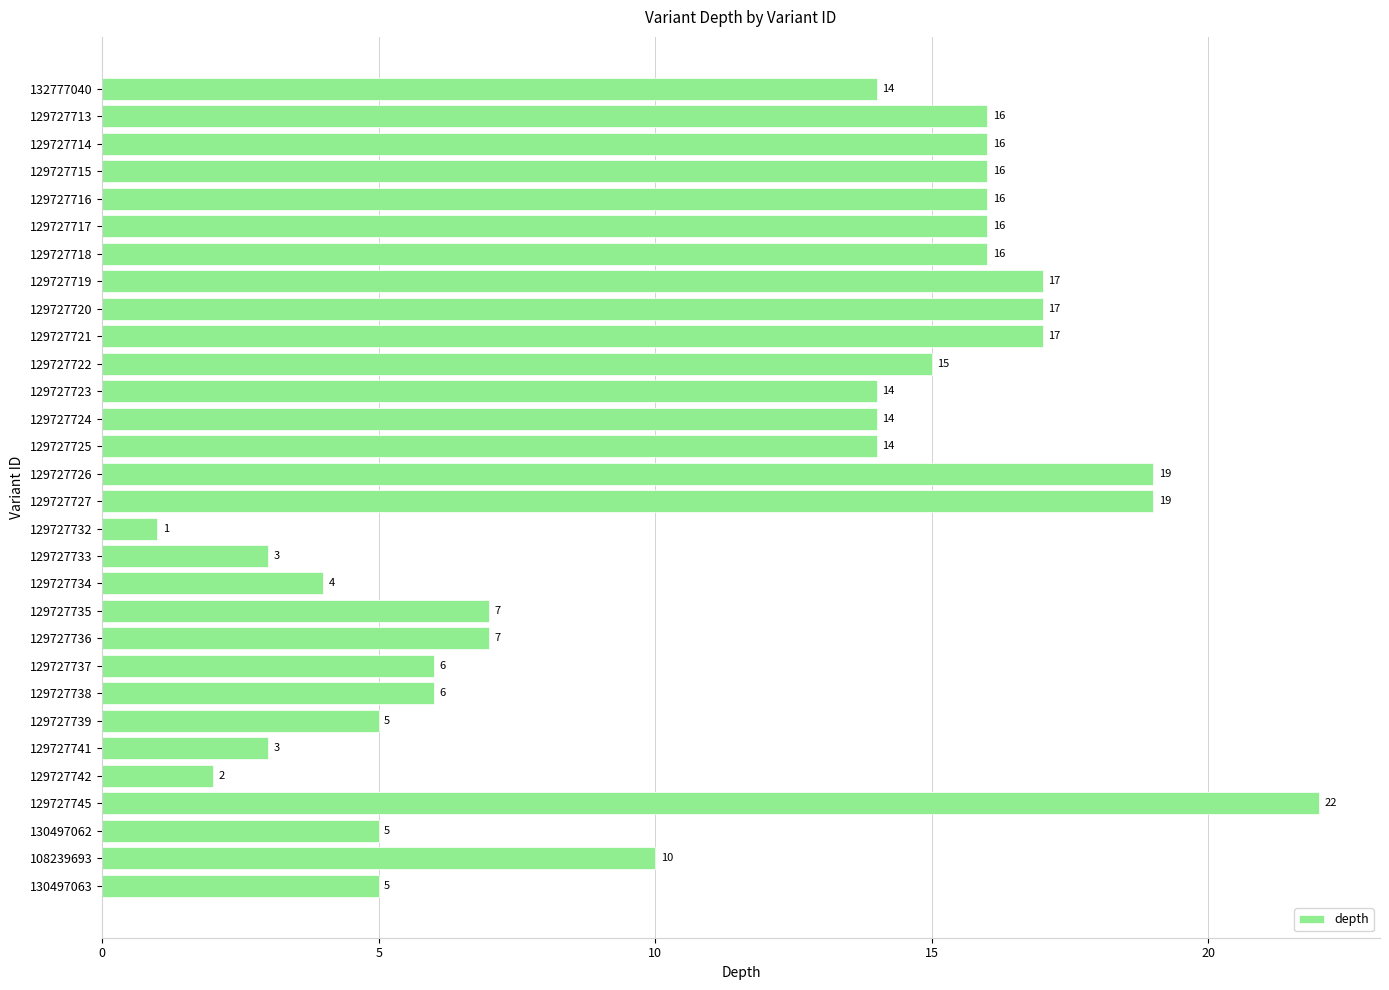

What is the value of the 14th bar from the top?

14